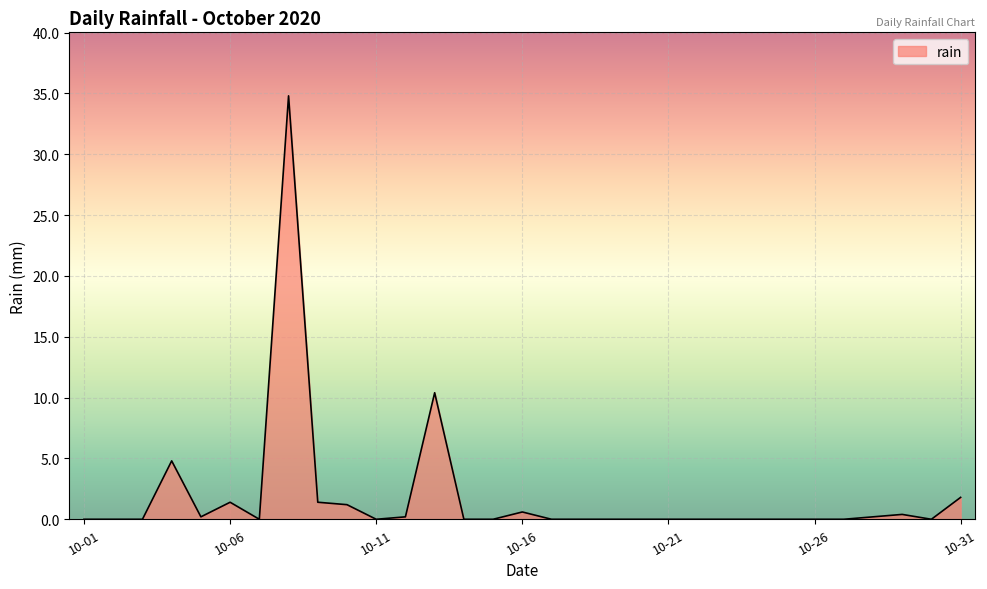

What is the maximum value shown in the chart?

34.8